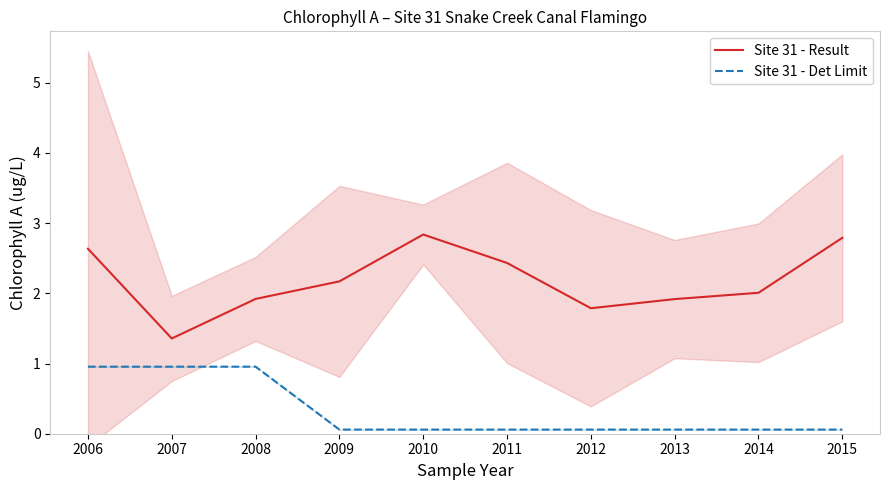

Where is the first local maximum for Site 31 - Result?

2010